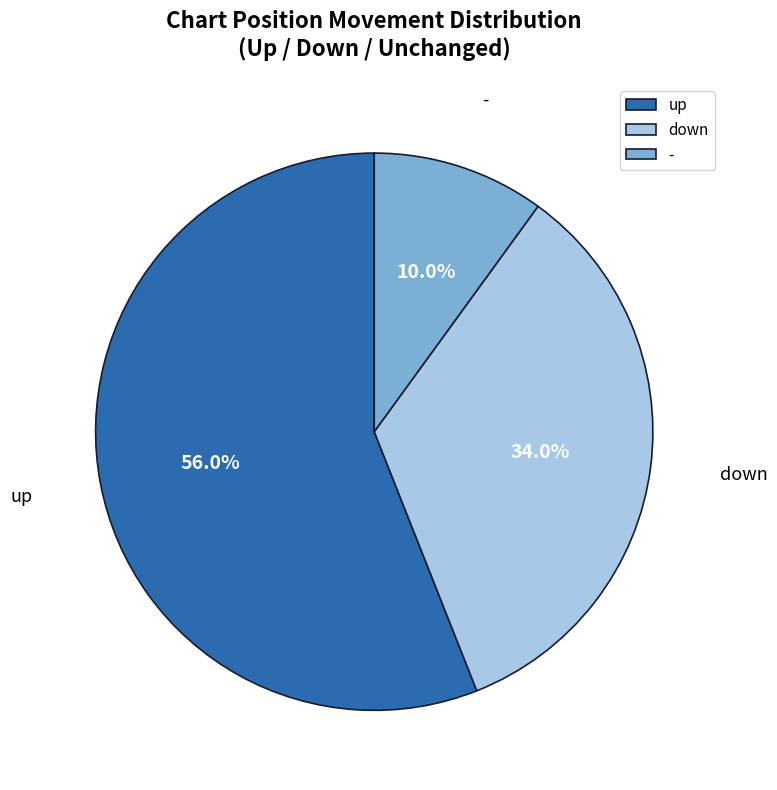

What is the largest slice in the pie chart?

up